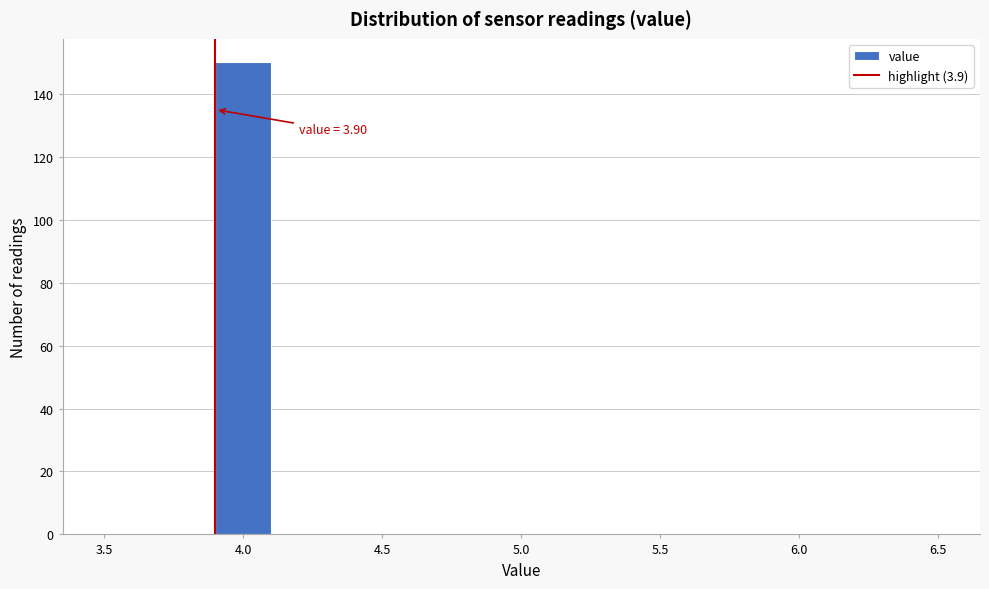

Over which range of the x-axis is the bar tallest?

3.9 to 4.1